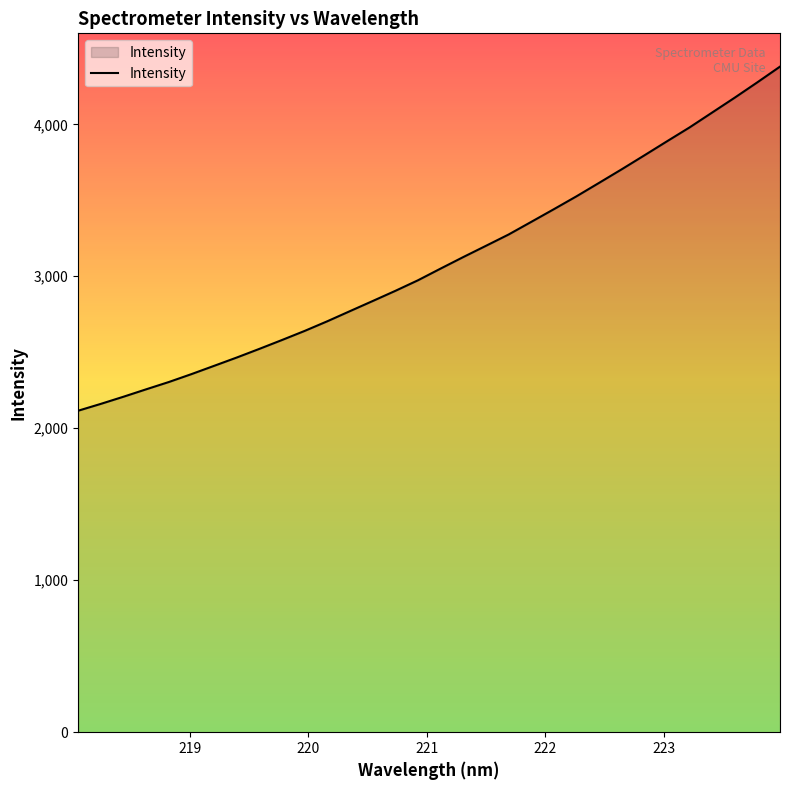

True or false: the data has more than 2 interior local peaks.

False